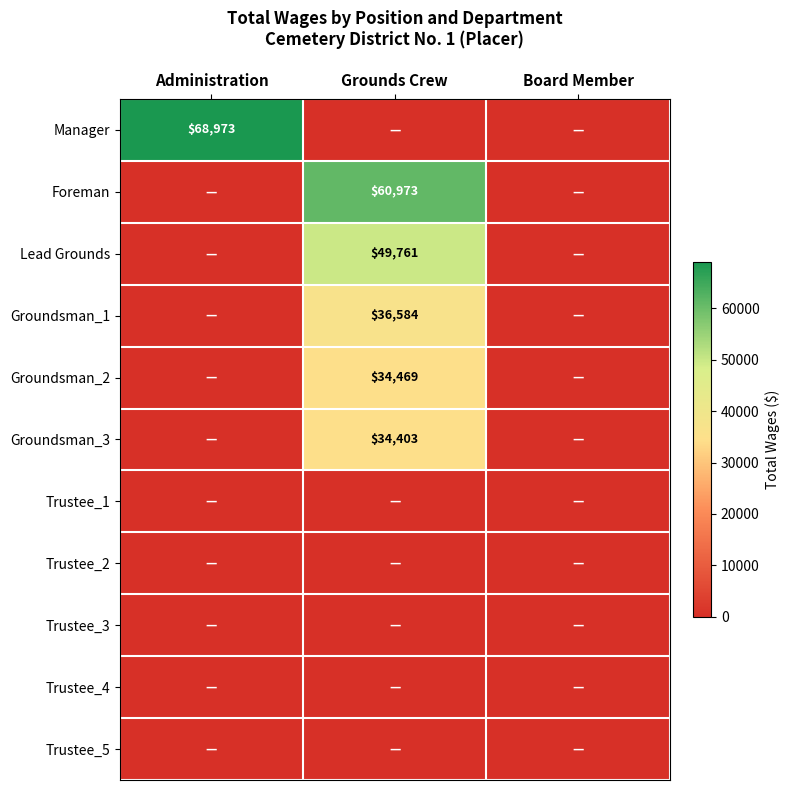

True or false: Foreman has a value of 60973 at Grounds Crew.

True